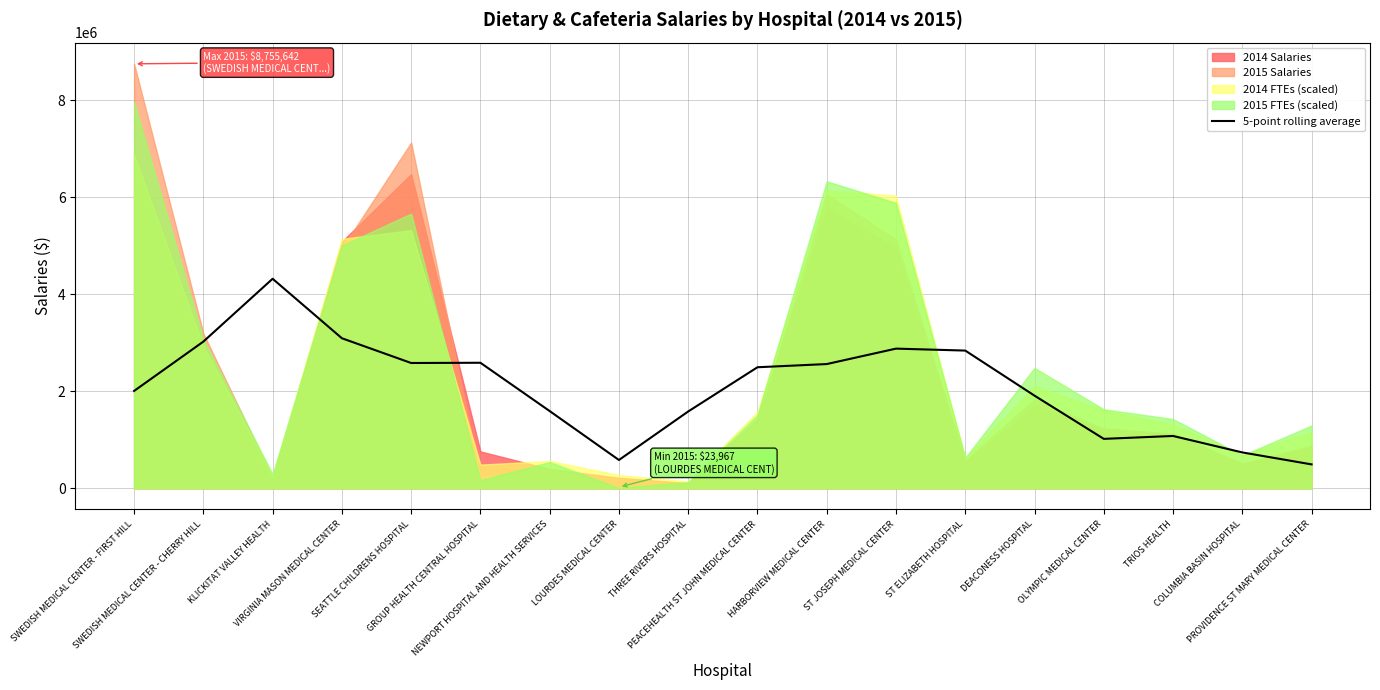

What is the minimum value for 5-point rolling average?

492493.0